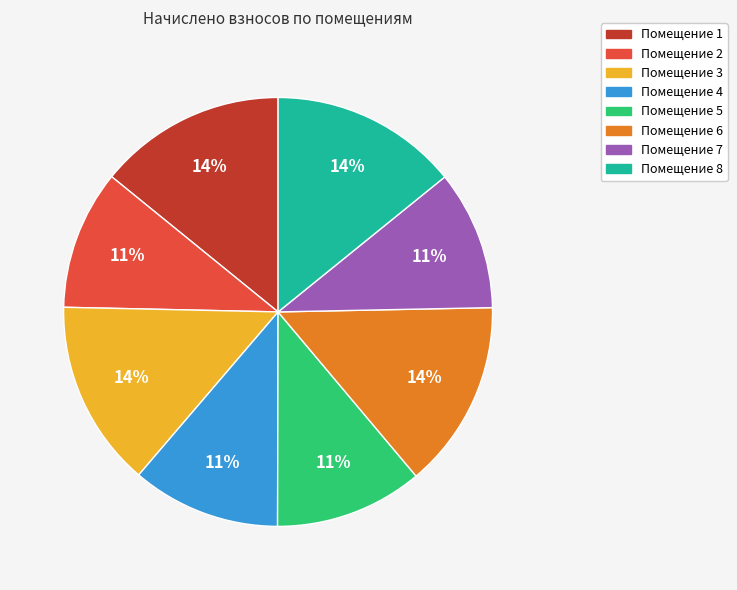

Is there any slice that represents more than half of the pie?

No